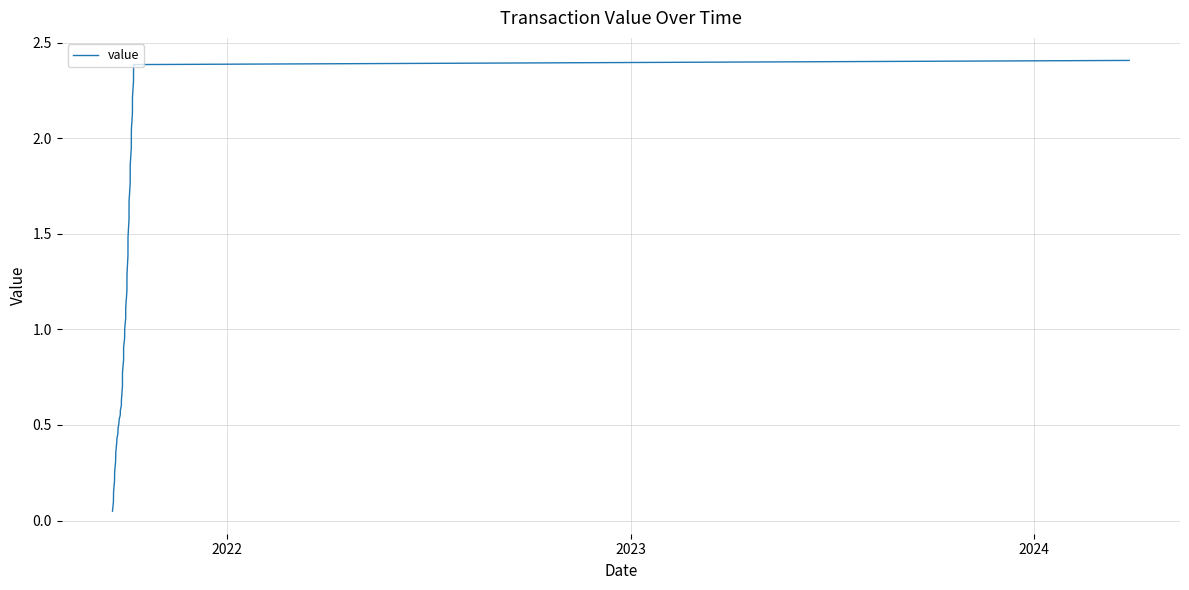

What is the maximum value shown in the chart?

2.4